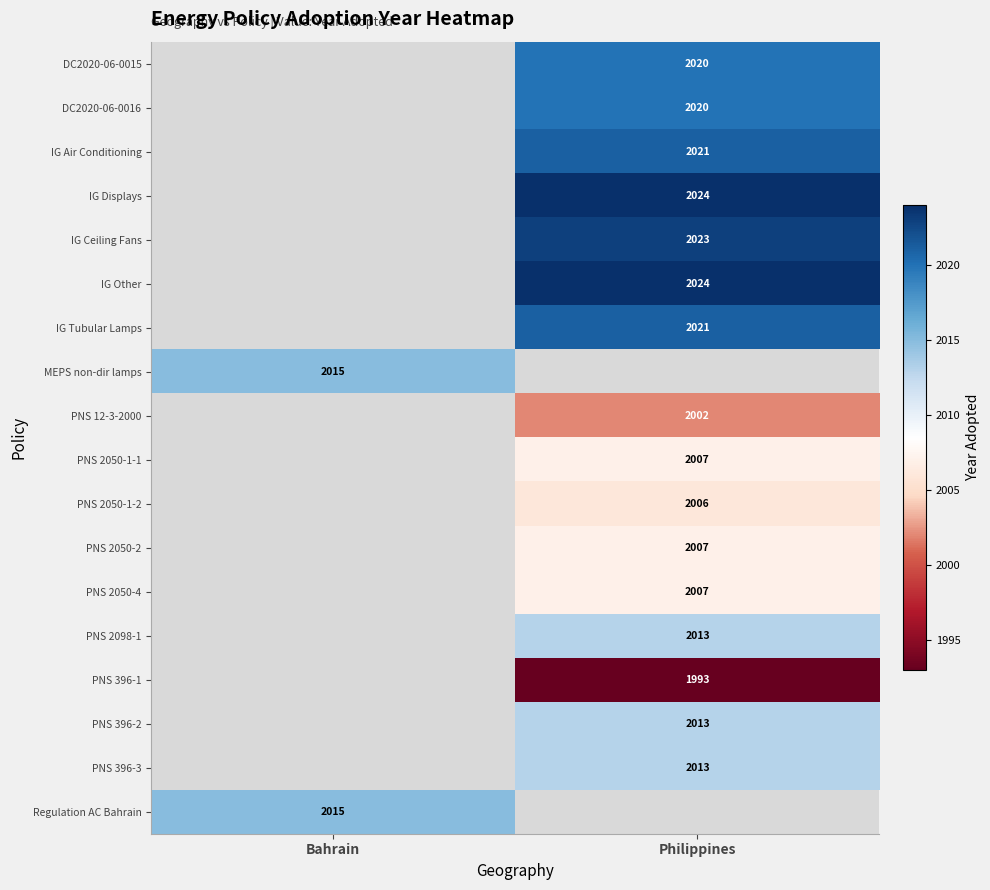

What is the difference between the highest and lowest values at Philippines?

31.0